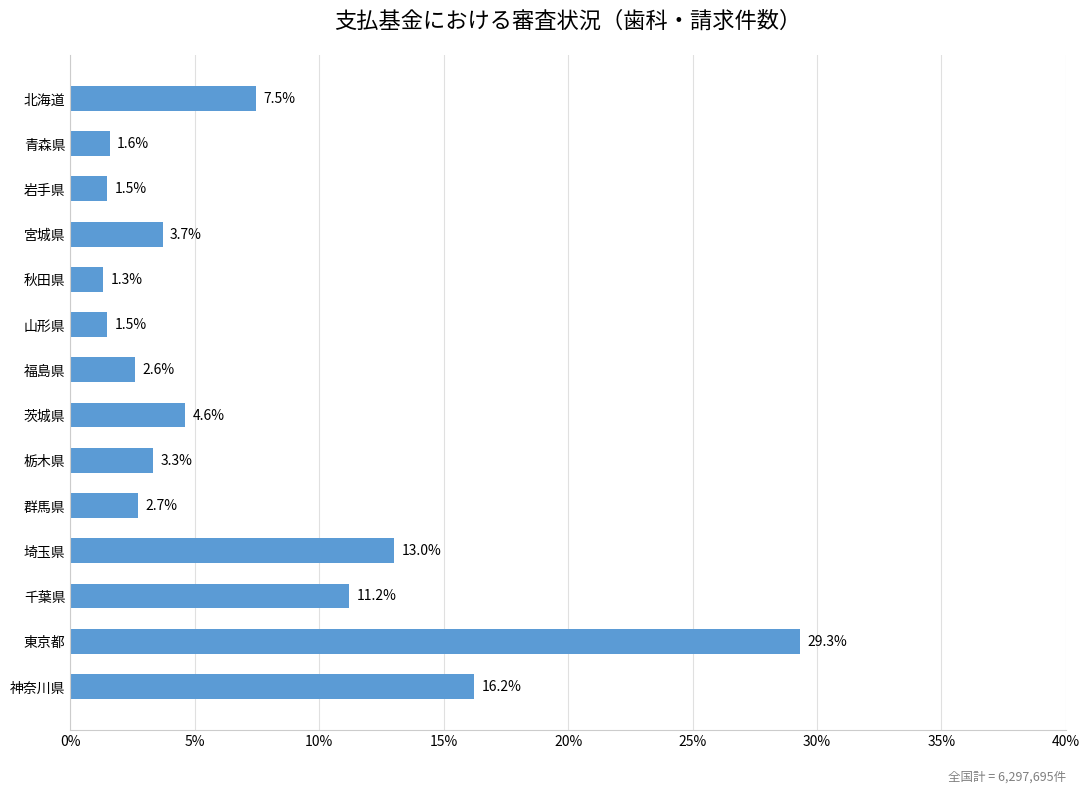

What is the ratio of the value at 宮城県 to the value at 青森県?

2.3